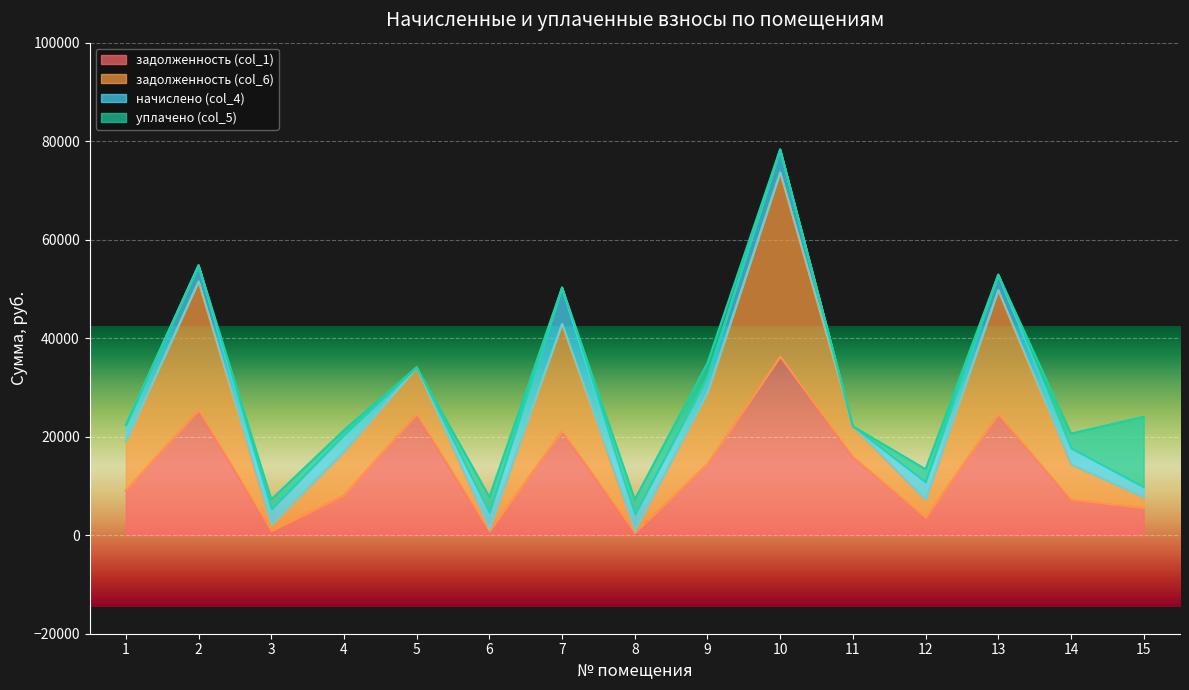

What are all the series names shown in the legend?

задолженность (col_1), задолженность (col_6), начислено (col_4), уплачено (col_5)